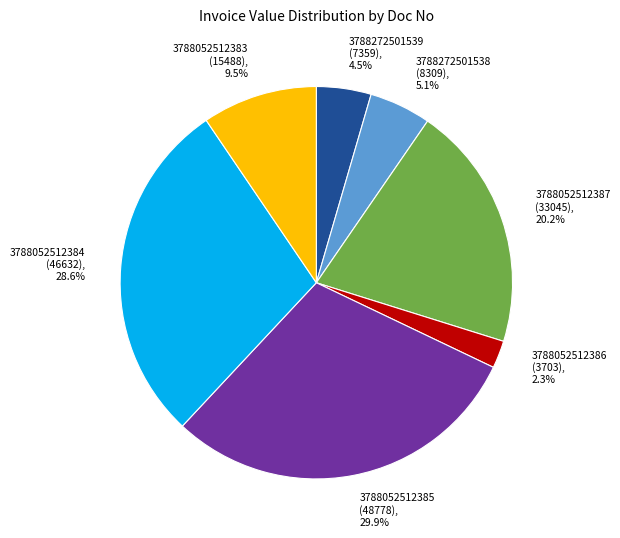

Is there a majority slice in this chart?

No